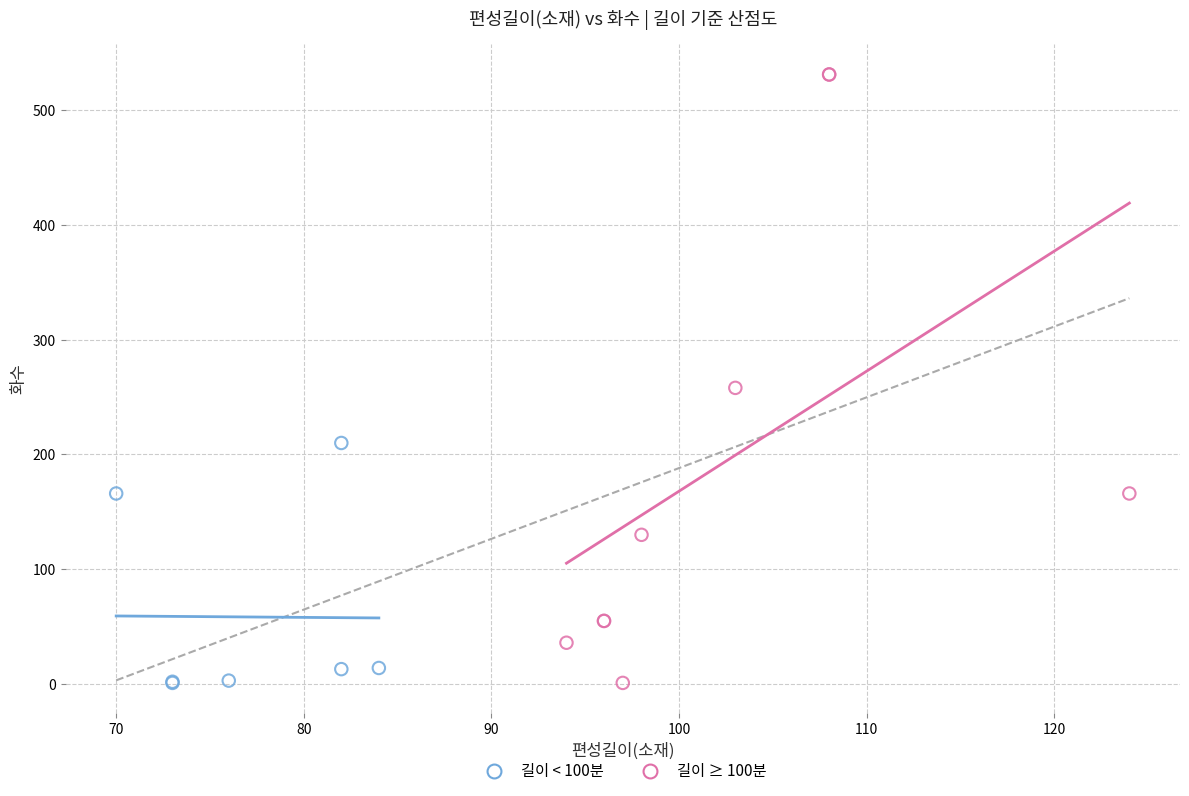

Which series has the largest Y range (max minus min)?

길이 ≥ 100분